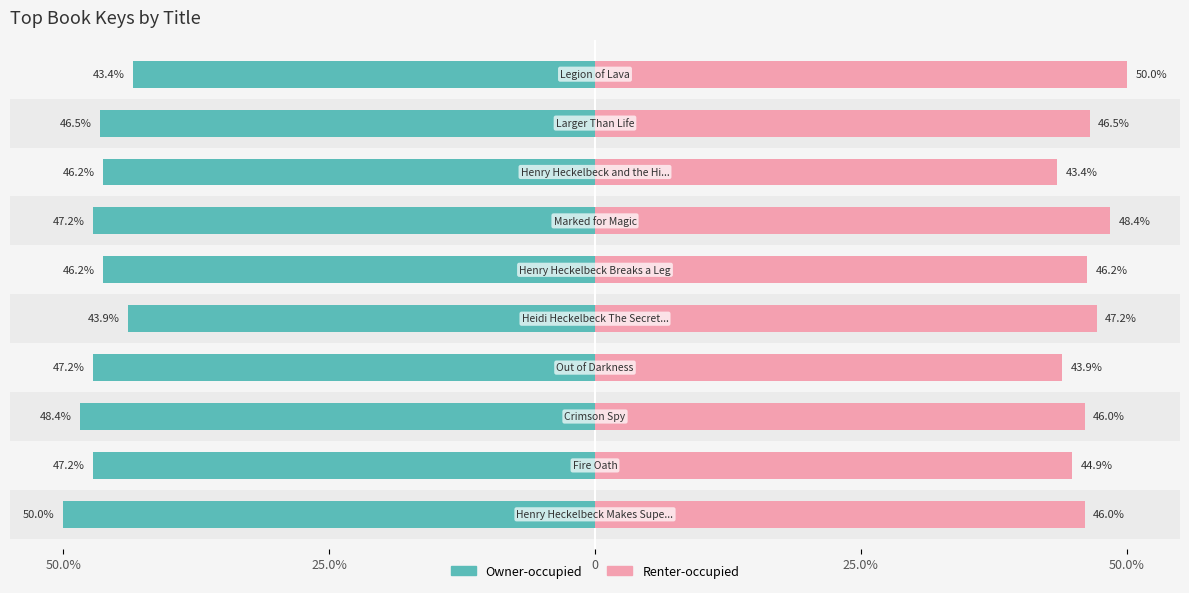

Is the value of Renter-occupied at 50.0% greater than the value of Owner-occupied at 9?

Yes